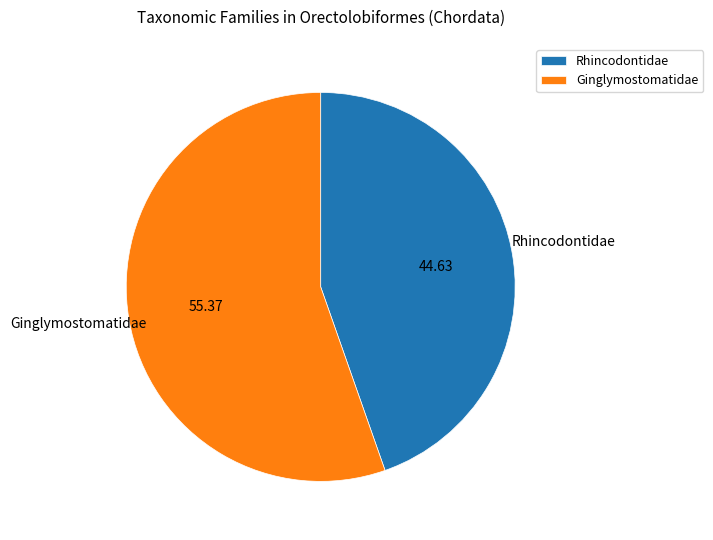

Is it true that Ginglymostomatidae is 55% of the pie?

True